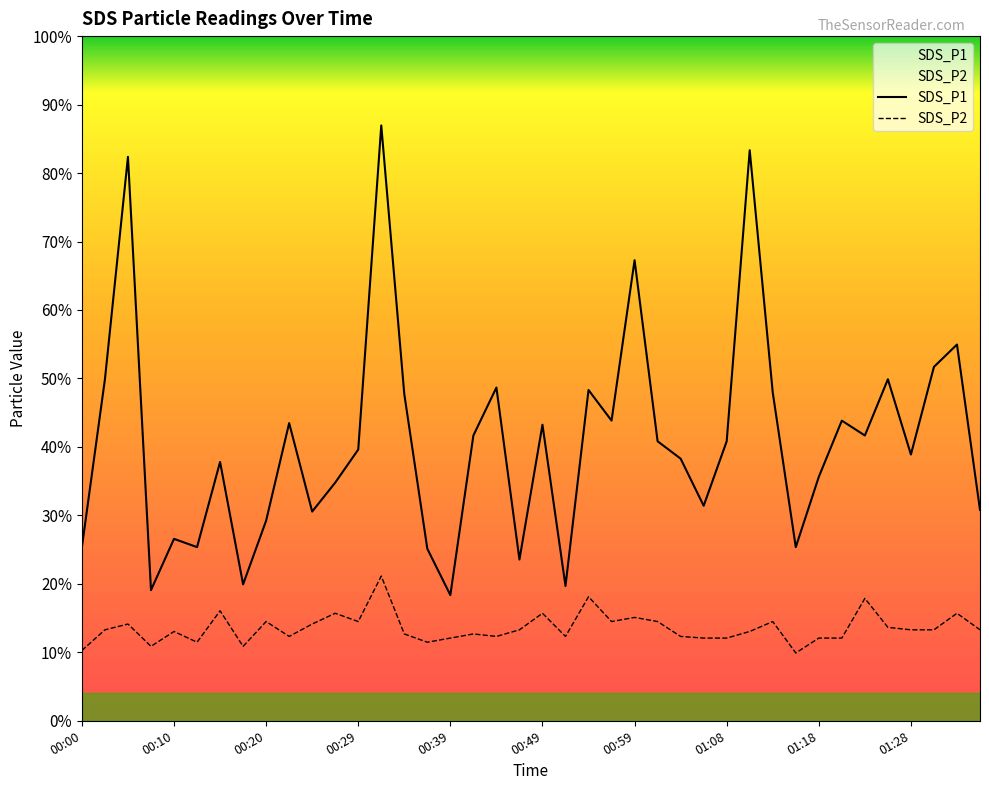

How many lines are shown in the chart?

2